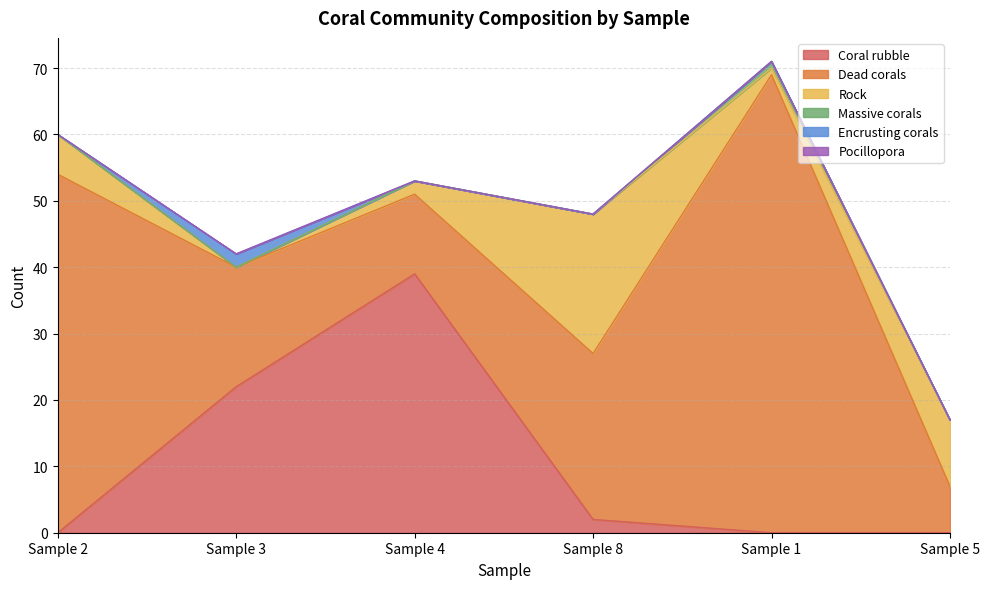

What is the difference between the highest and lowest values at Sample 8?

25